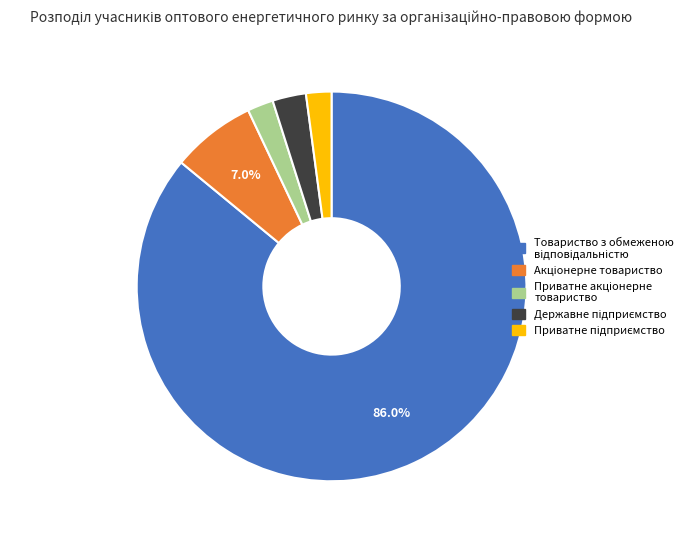

Is there a majority slice in this chart?

Yes